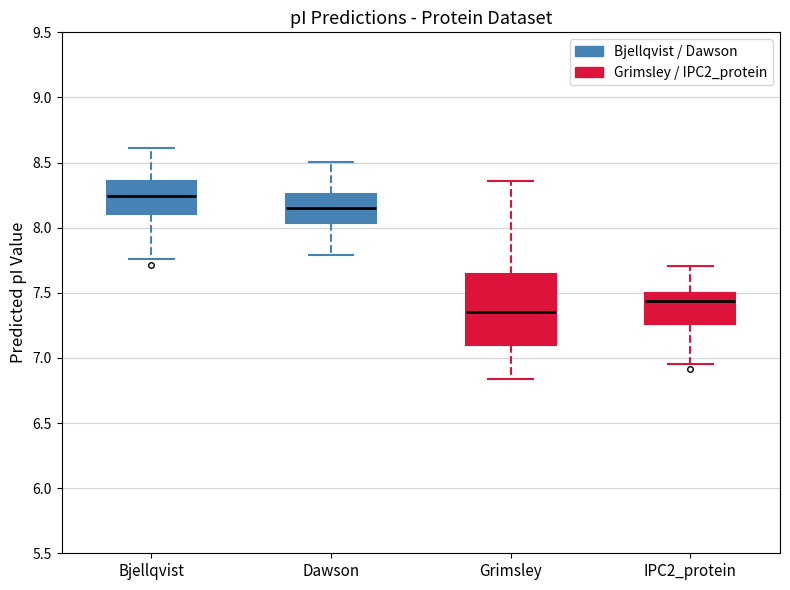

Reading left to right, transcribe this box plot: for each box, give where its median line is, the range the box spans, and where its two whiskers end, as read against the y-axis. The values are not printed on the chart, so give them approximately, as read against the axis.

Bjellqvist: median 8.25, box 8.10 to 8.35, whiskers 7.75 to 8.60
Dawson: median 8.15, box 8.05 to 8.25, whiskers 7.80 to 8.50
Grimsley: median 7.35, box 7.10 to 7.65, whiskers 6.85 to 8.35
IPC2_protein: median 7.45, box 7.25 to 7.50, whiskers 6.95 to 7.70